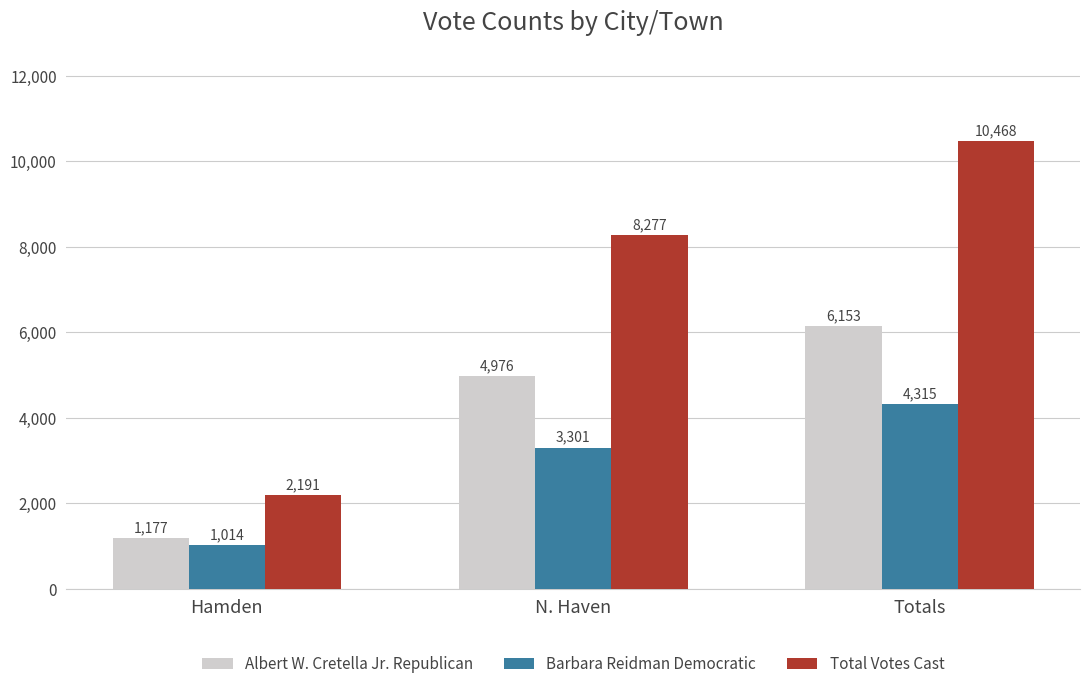

Is it true that Barbara Reidman Democratic equals 2990 at Totals?

False